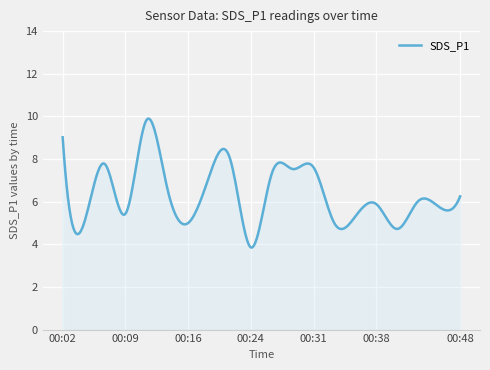

What is the difference between the maximum and minimum values?

6.1